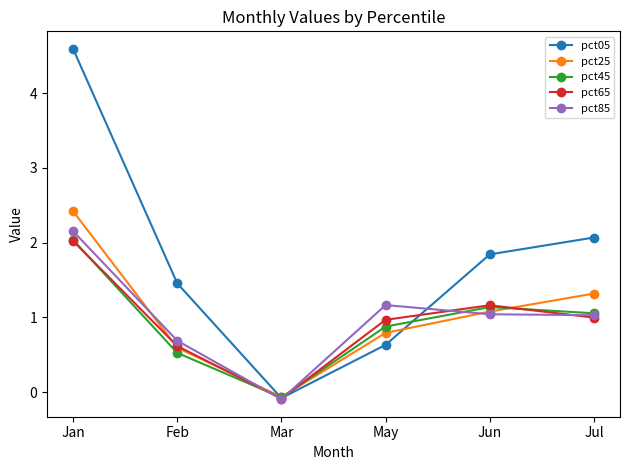

Does the chart display data point markers on the line(s)?

Yes